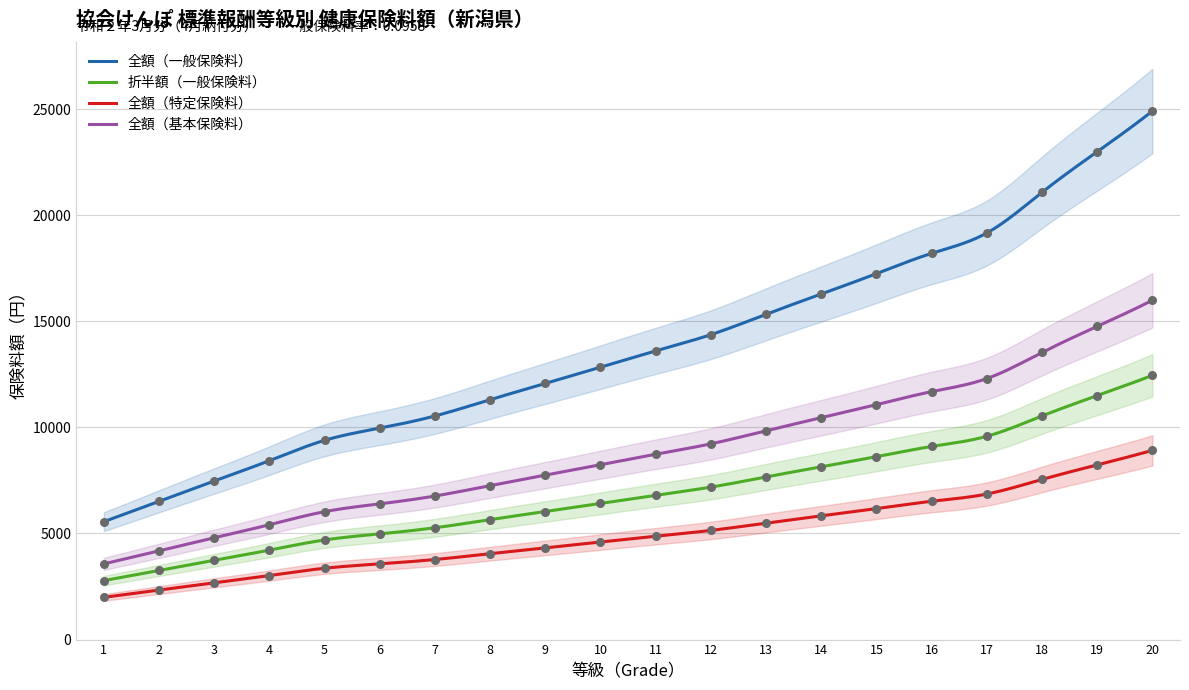

Is the value of 全額（一般保険料） at 5 greater than the value of 折半額（一般保険料） at 7?

Yes